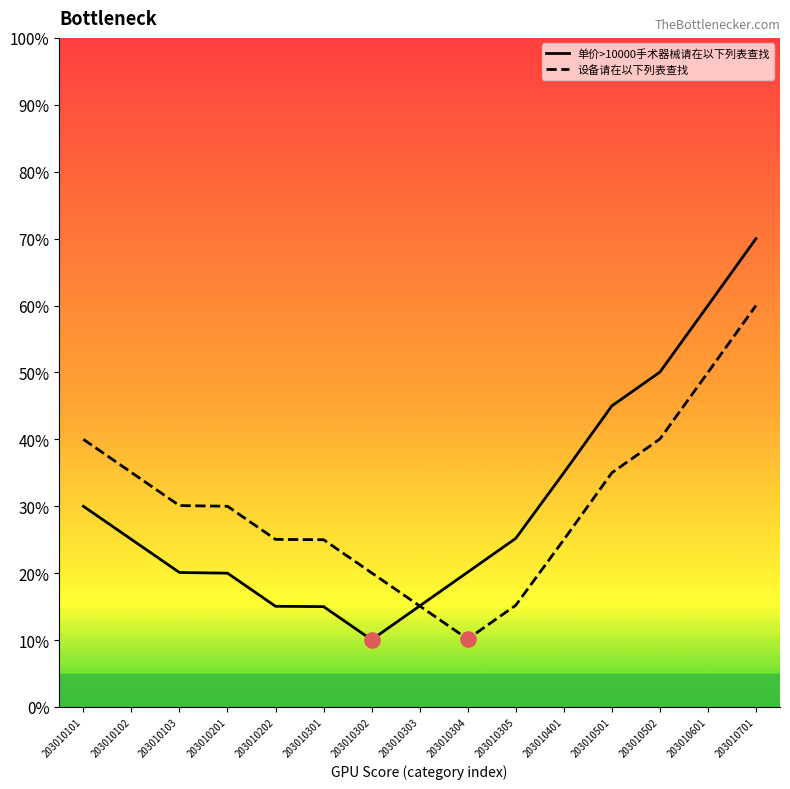

What are all the series names shown in the legend?

单价>10000手术器械请在以下列表查找, 设备请在以下列表查找